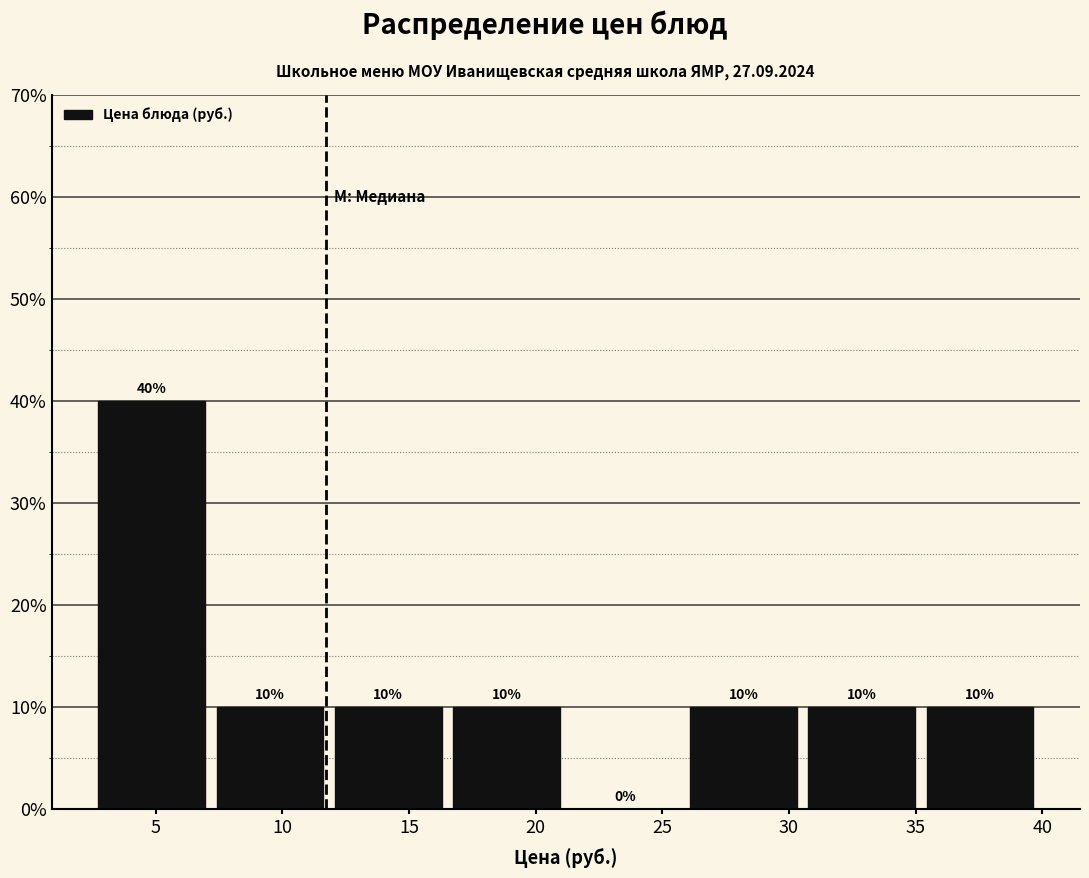

How tall is the bar that spans 17.0 to 21.5 on the x-axis? The bar edges are not printed on the chart, so give them approximately, as read against the axis.

10